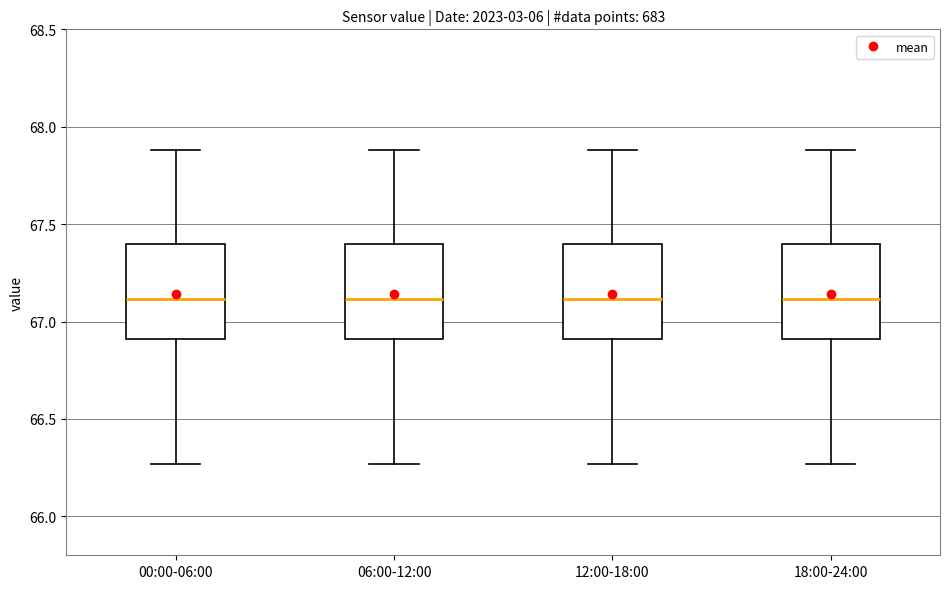

Reading left to right, read every box against the y-axis: the position of its median line, the range the box covers, and the ends of its whiskers. The values are not printed on the chart, so give them approximately, as read against the axis.

00:00-06:00: median 67.10, box 66.90 to 67.40, whiskers 66.25 to 67.90
06:00-12:00: median 67.10, box 66.90 to 67.40, whiskers 66.25 to 67.90
12:00-18:00: median 67.10, box 66.90 to 67.40, whiskers 66.25 to 67.90
18:00-24:00: median 67.10, box 66.90 to 67.40, whiskers 66.25 to 67.90